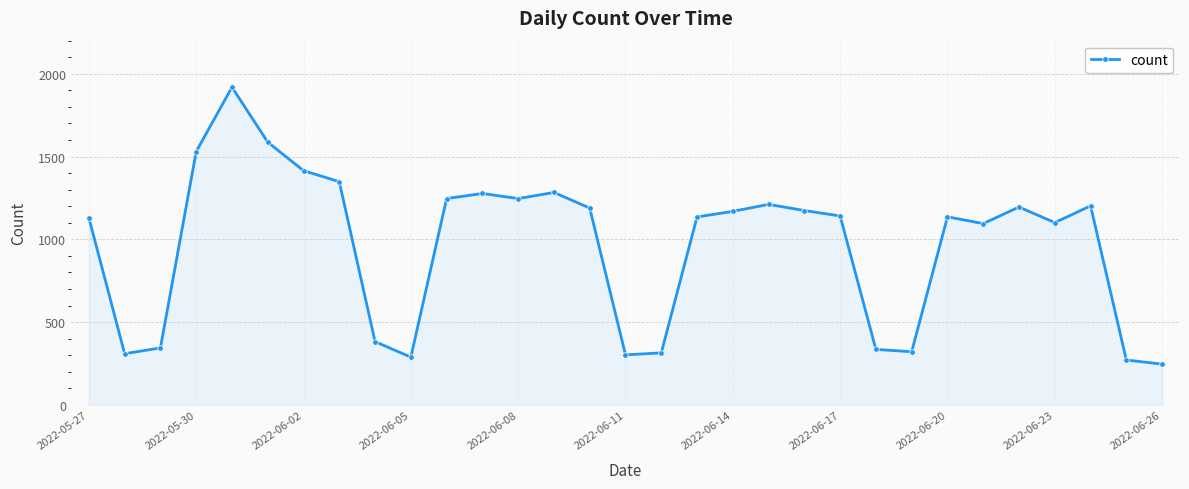

What is the value of the 14th point from the left?

1283